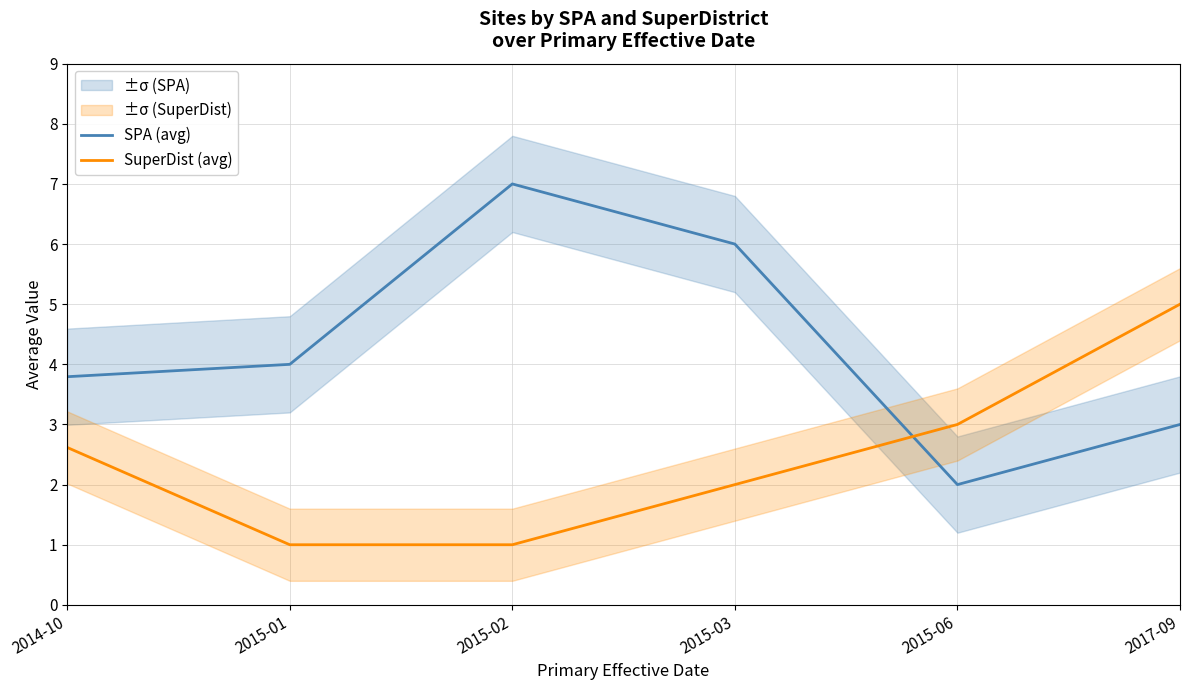

The value of SuperDist (avg) at 2015-03 is 0.7. True or false?

False